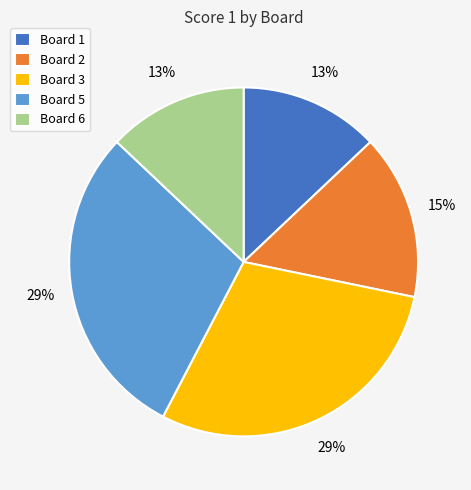

Does any single category account for the majority?

No